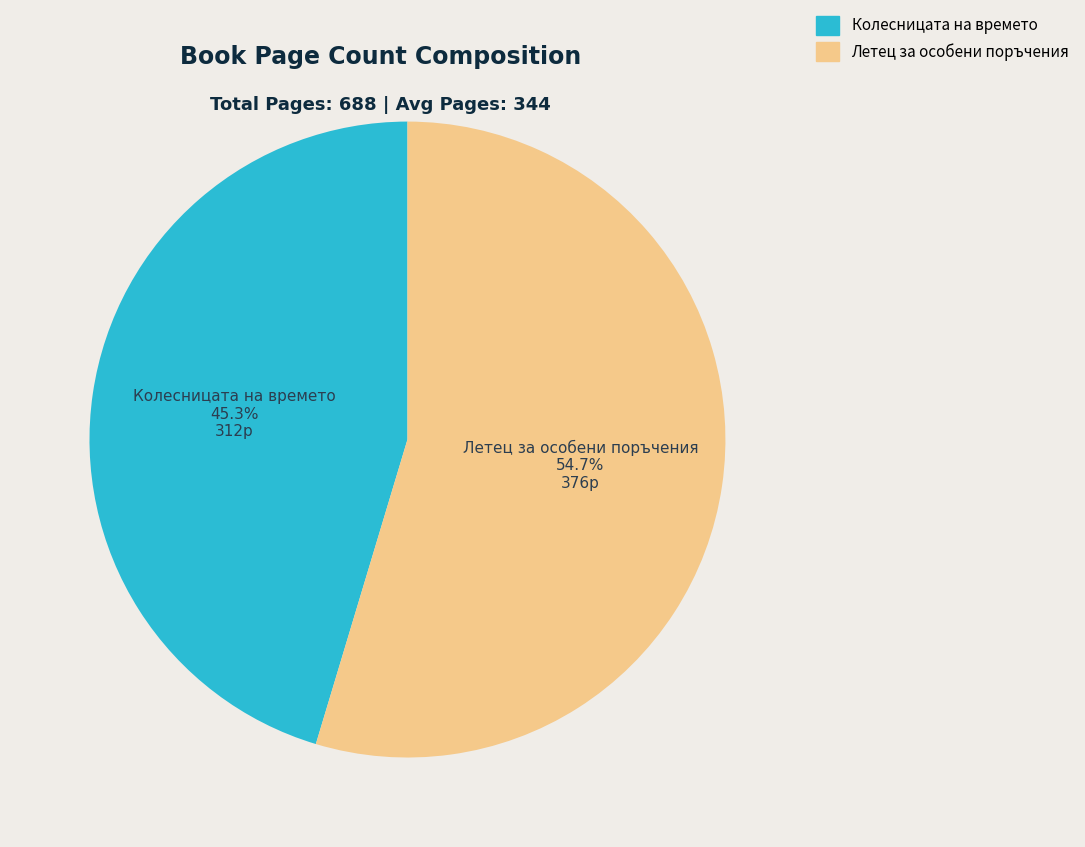

Which category has the biggest portion of the pie?

Летец за особени поръчения